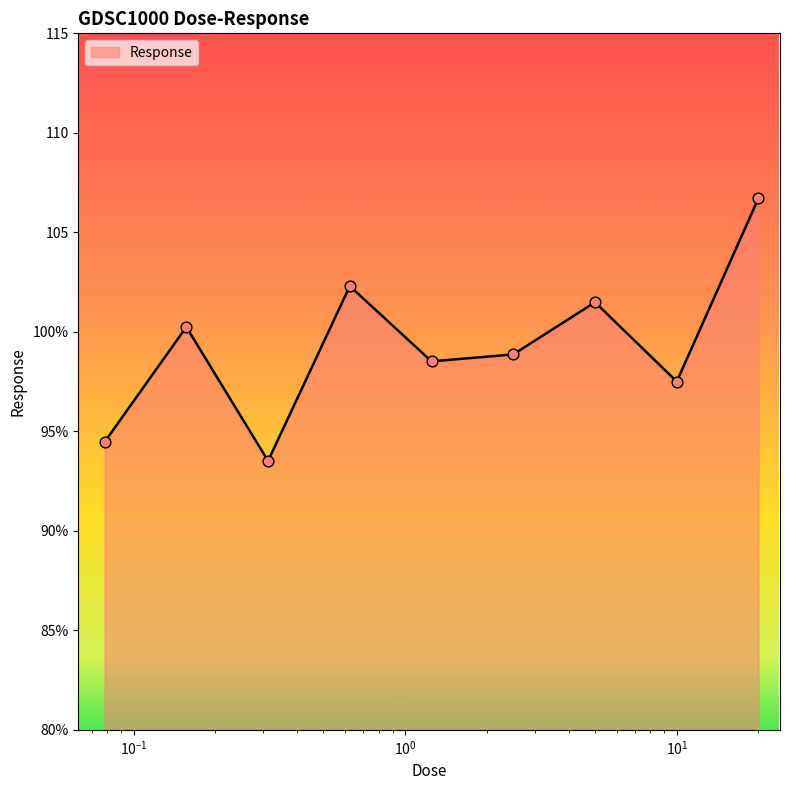

Is this an area chart (filled region under the line)?

Yes